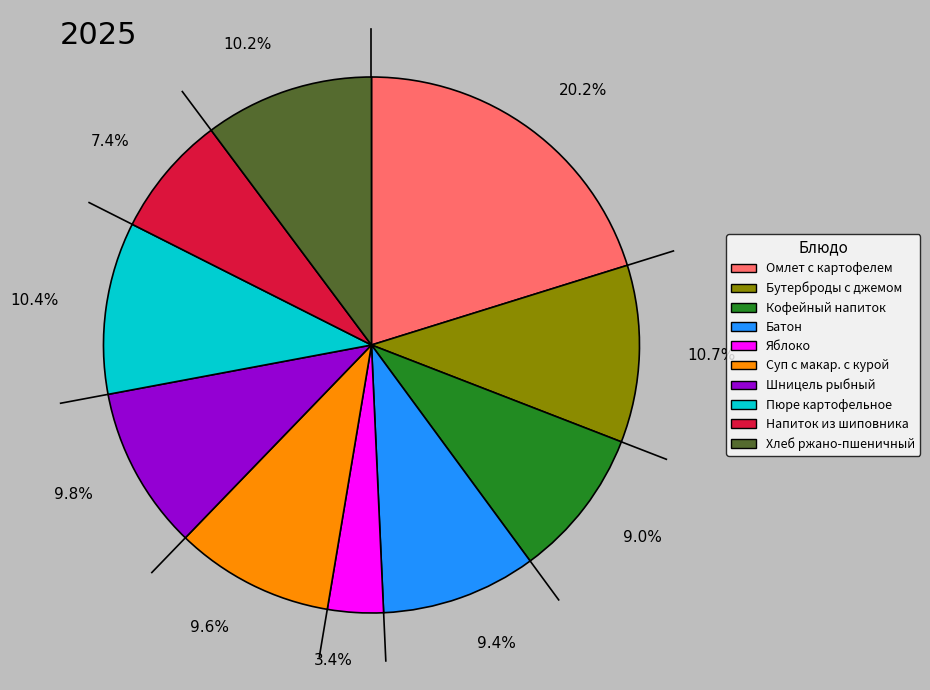

Which slice is the largest?

20.2%